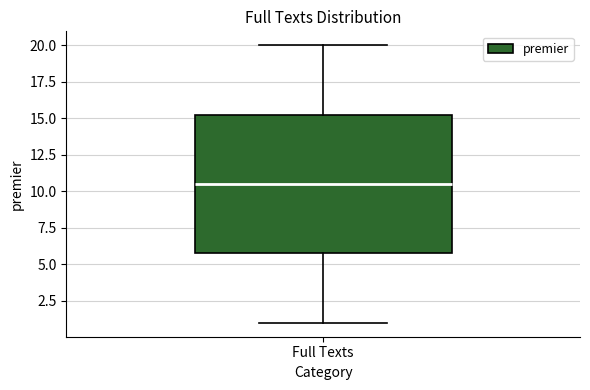

Where does the median line of the box for Full Texts sit on the y-axis? The values are not printed on the chart, so give them approximately, as read against the axis.

10.5